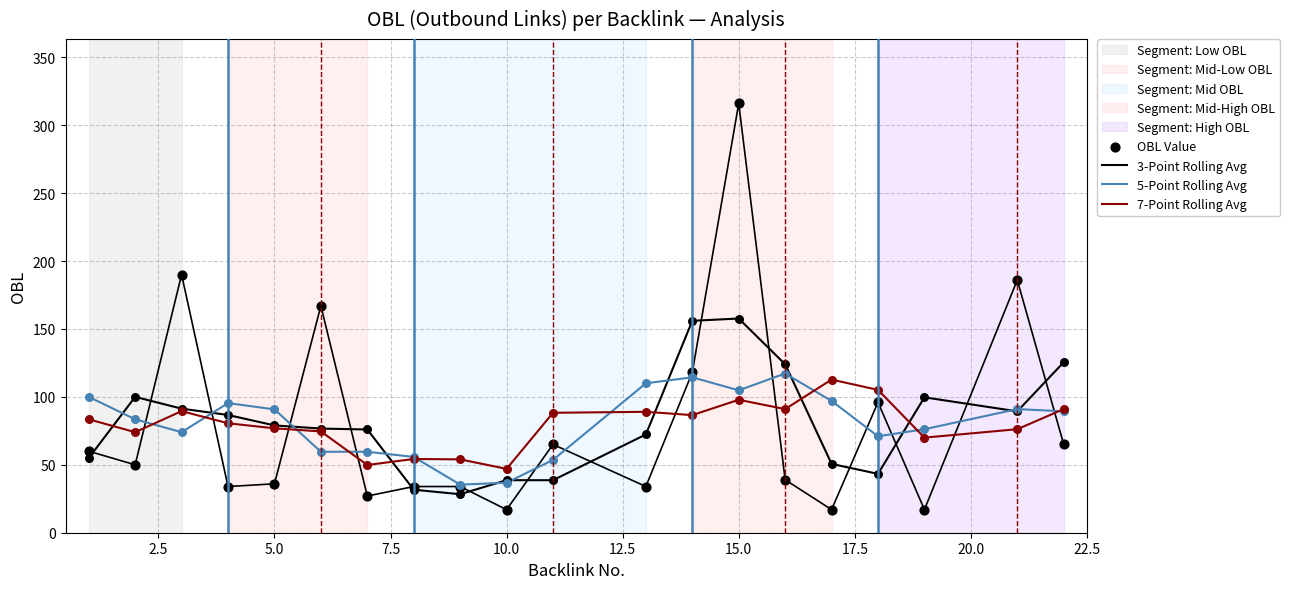

Which series contains the highest Y value?

OBL Value